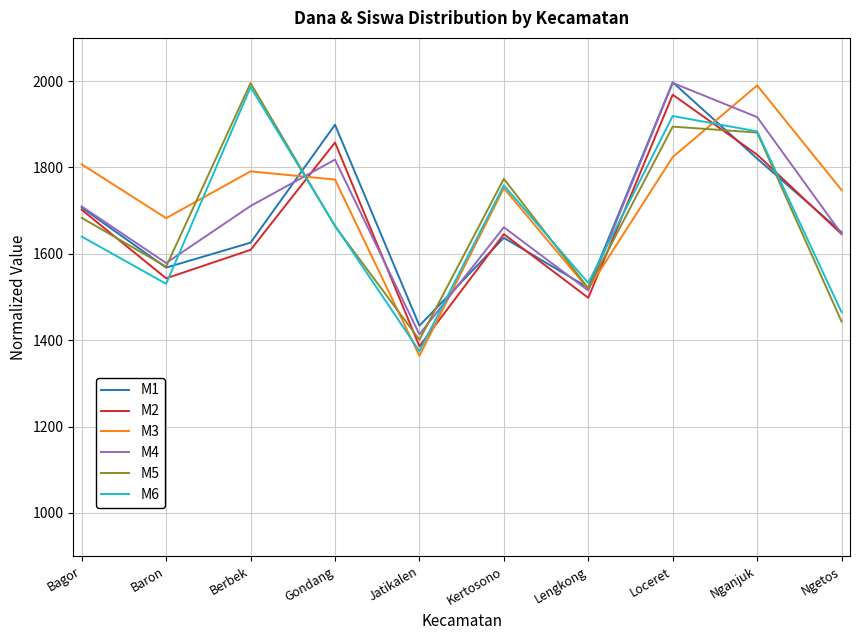

What is the label of the 9th point from the left?

Nganjuk